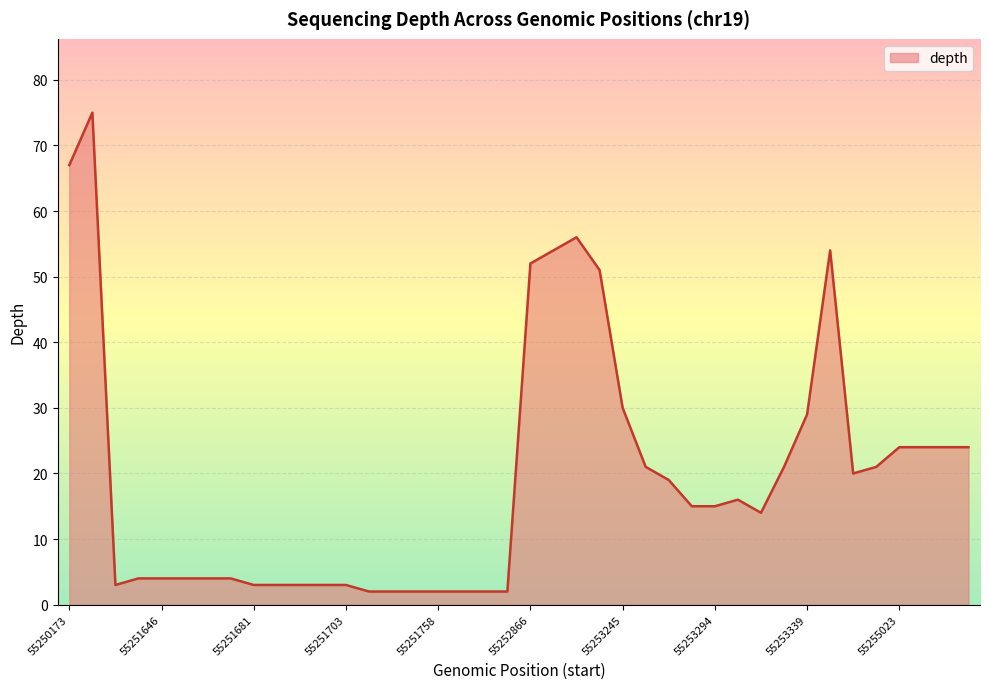

What is the difference between the maximum and minimum values?

73